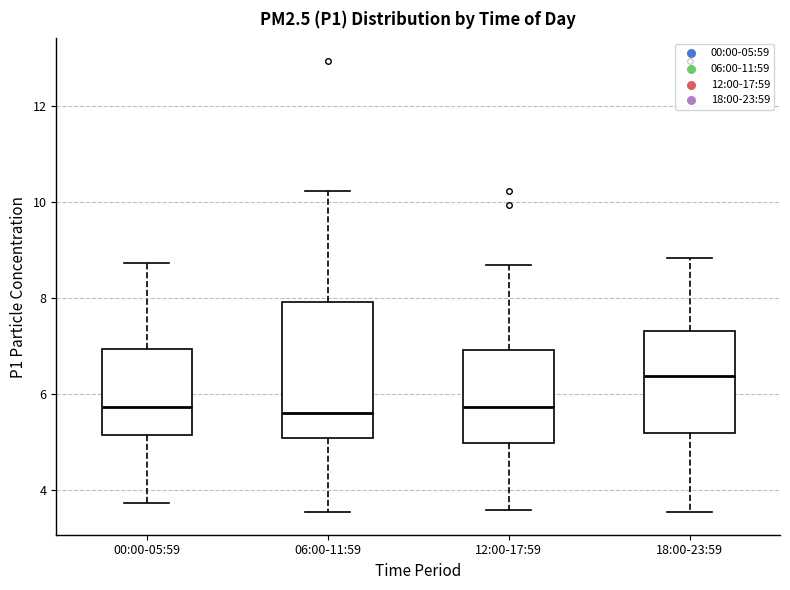

Where does the lower whisker of the box for 18:00-23:59 end on the y-axis? The values are not printed on the chart, so give them approximately, as read against the axis.

3.6